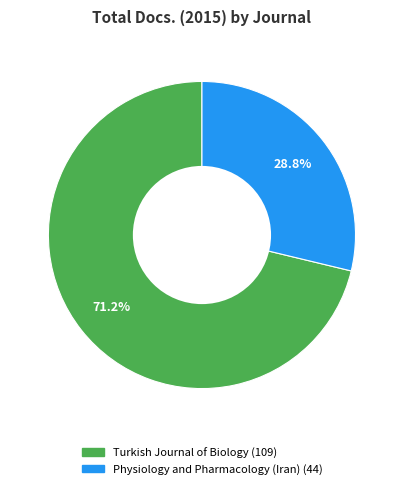

The Turkish Journal of Biology slice represents 71% of the pie. True or false?

True